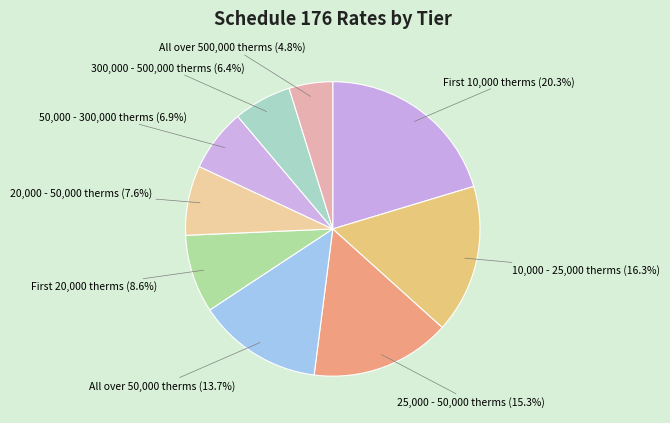

To the nearest percent, what is the combined percentage of 300,000 - 500,000 therms and 50,000 - 300,000 therms?

13%